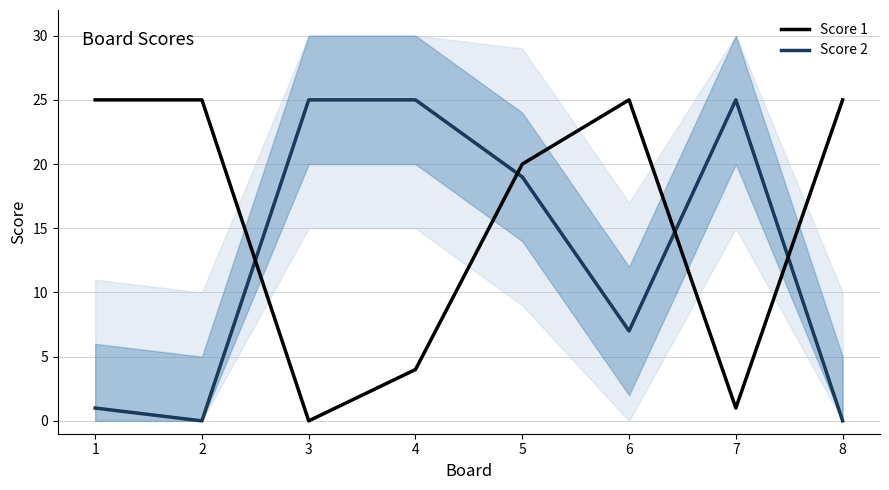

Reading right to left, list all the values displayed in this chart.

Score 1: 8=25	7=1	6=25	5=20	4=4	3=0	2=25	1=25
Score 2: 8=0	7=25	6=7	5=19	4=25	3=25	2=0	1=1